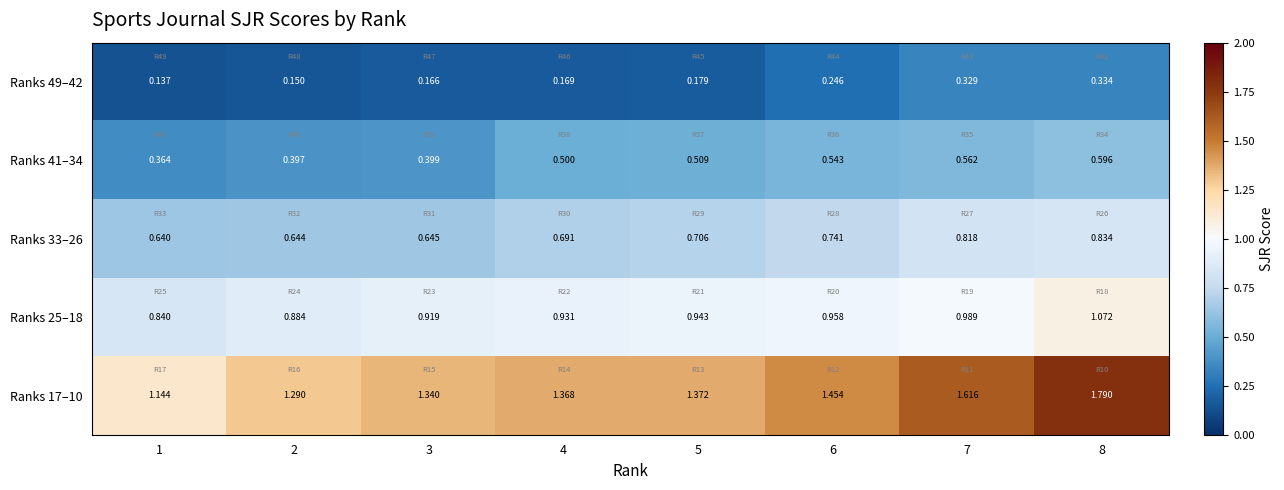

Is the value of Ranks 17–10 at 3 greater than the value of Ranks 41–34 at 1?

Yes